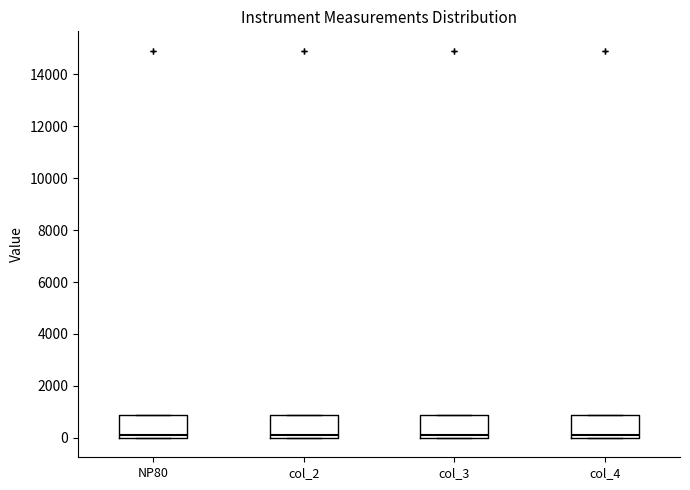

Reading left to right, read every box against the y-axis: the position of its median line, the range the box covers, and the ends of its whiskers. The values are not printed on the chart, so give them approximately, as read against the axis.

NP80: median 200, box 0 to 1000, whiskers 0 to 1000
col_2: median 200, box 0 to 1000, whiskers 0 to 1000
col_3: median 200, box 0 to 1000, whiskers 0 to 1000
col_4: median 200, box 0 to 1000, whiskers 0 to 1000